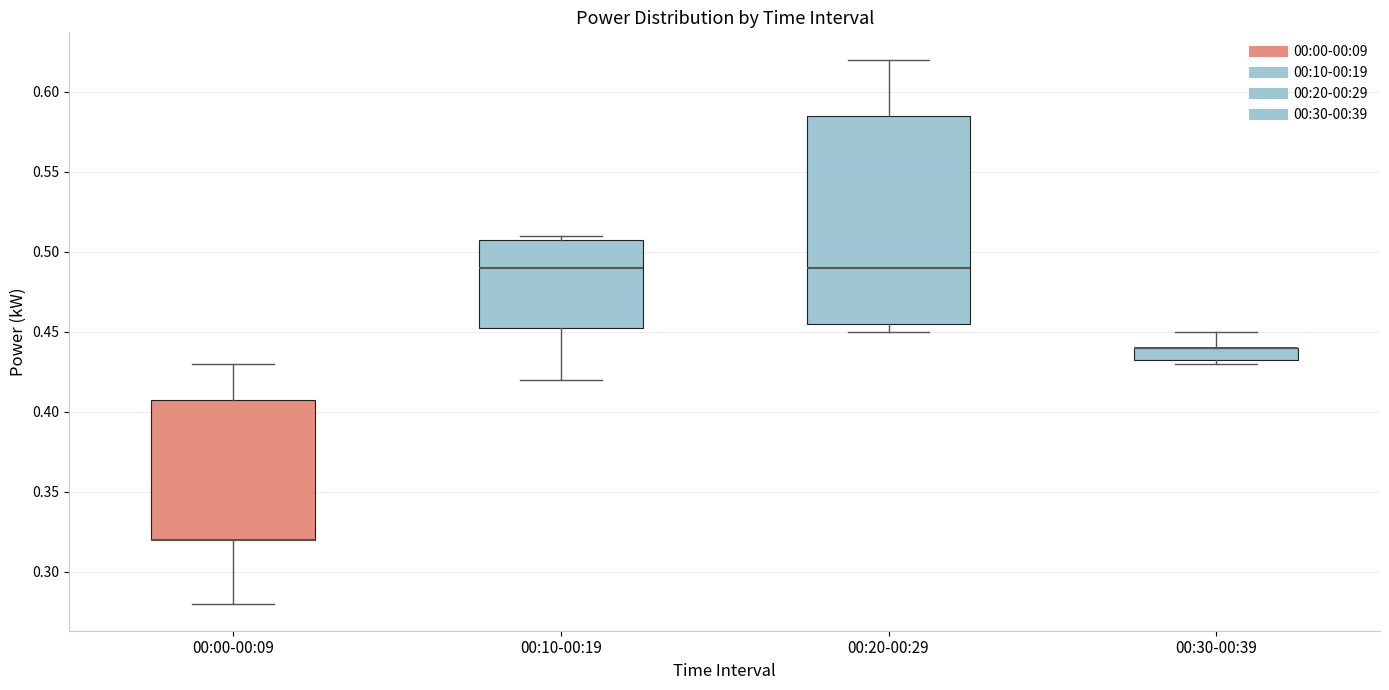

Reading left to right, transcribe this box plot: for each box, give where its median line is, the range the box spans, and where its two whiskers end, as read against the y-axis. The values are not printed on the chart, so give them approximately, as read against the axis.

00:00-00:09: median 0.320 (drawn on the box's lower edge), box 0.320 to 0.410, whiskers 0.280 to 0.430
00:10-00:19: median 0.490, box 0.455 to 0.510, whiskers 0.420 to 0.510 (just above the box's upper edge)
00:20-00:29: median 0.490, box 0.455 to 0.585, whiskers 0.450 to 0.620
00:30-00:39: median 0.440 (drawn on the box's upper edge), box 0.435 to 0.440, whiskers 0.430 to 0.450